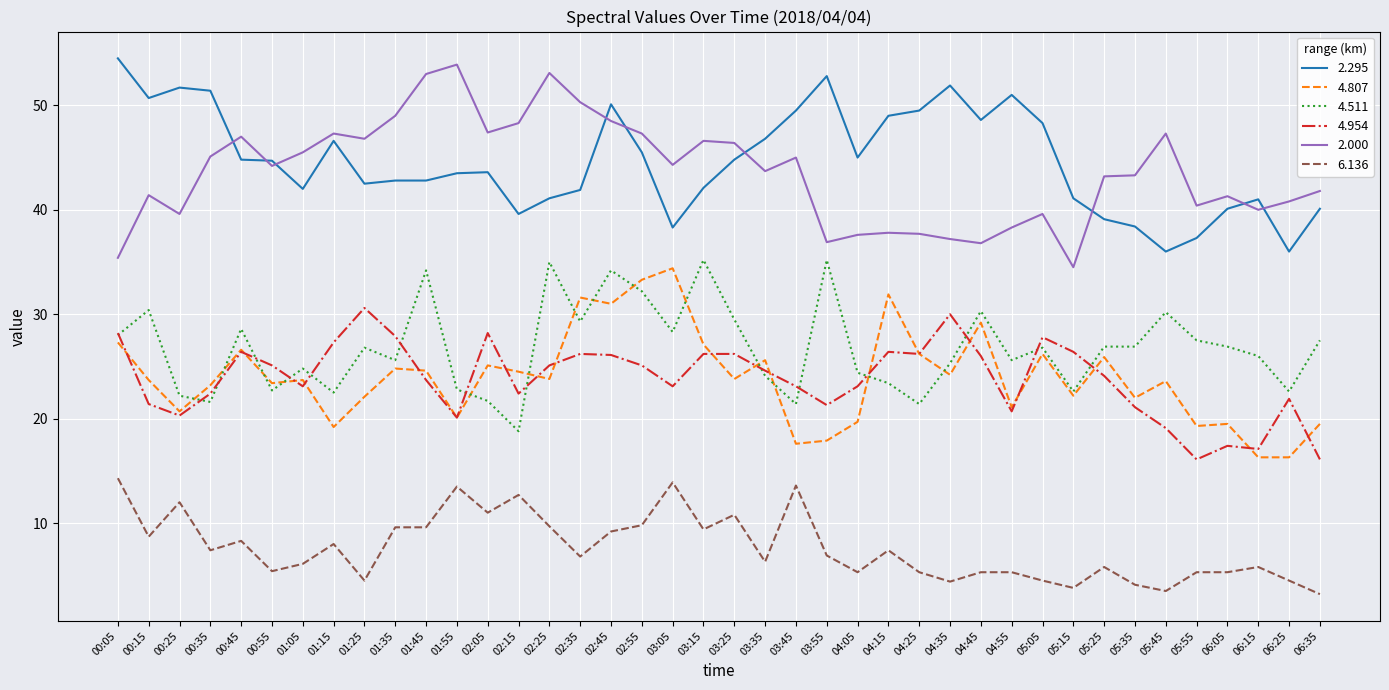

Which series has the largest total across all categories?

2.295